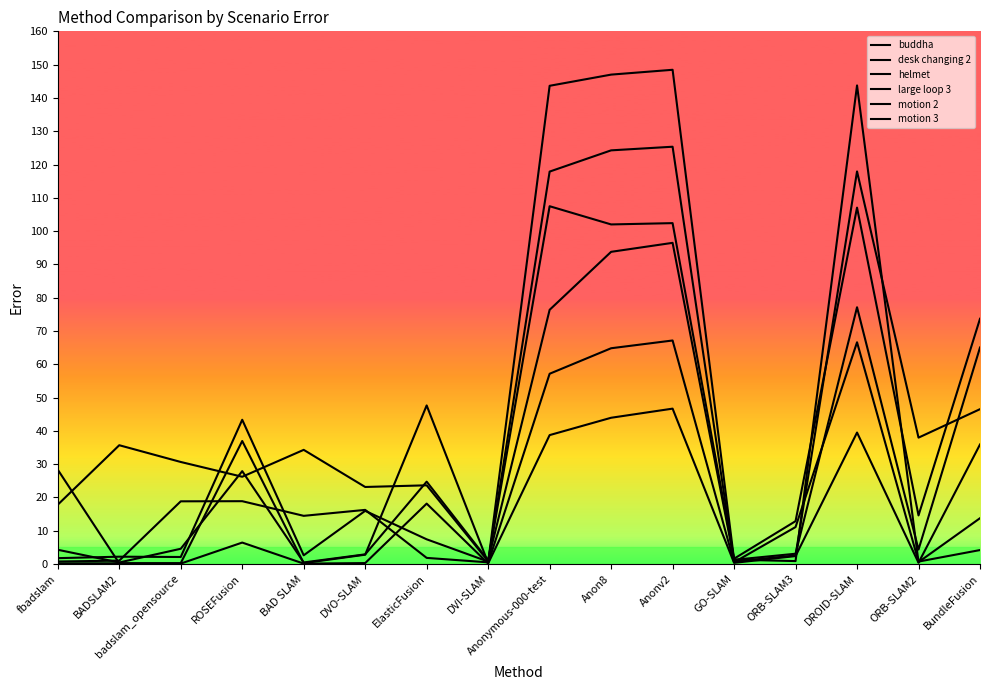

The value of large loop 3 at BundleFusion is 46.5. True or false?

True